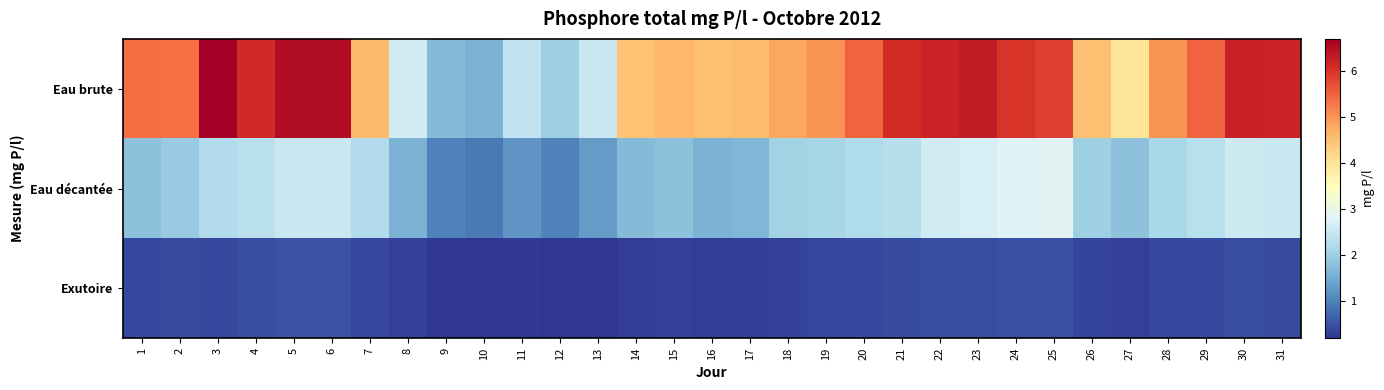

At 20, list the series in order from smallest to largest.

Exutoire, Eau décantée, Eau brute